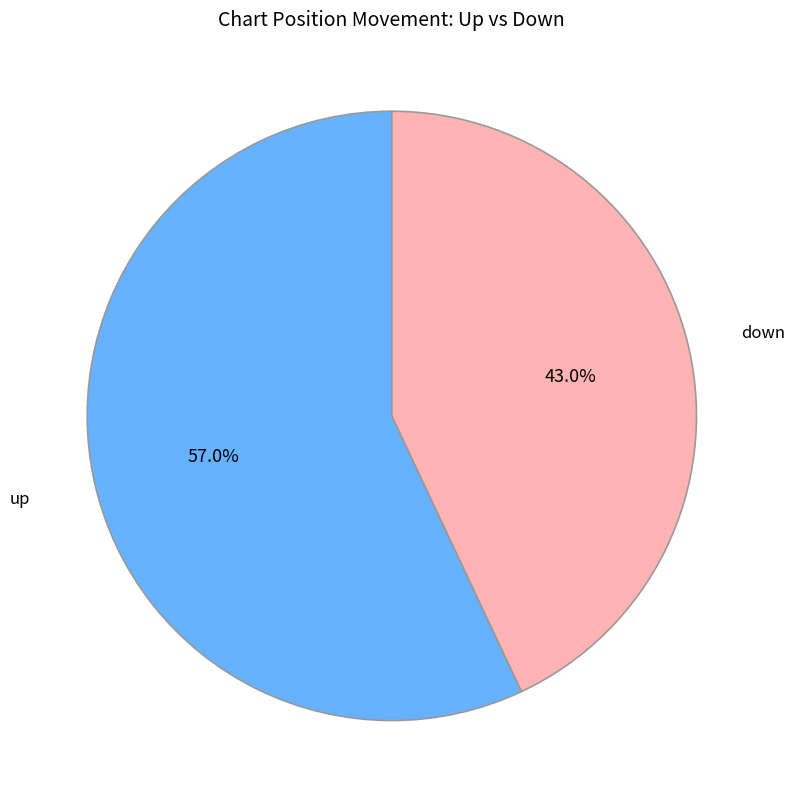

Which has a higher value, up or down?

up